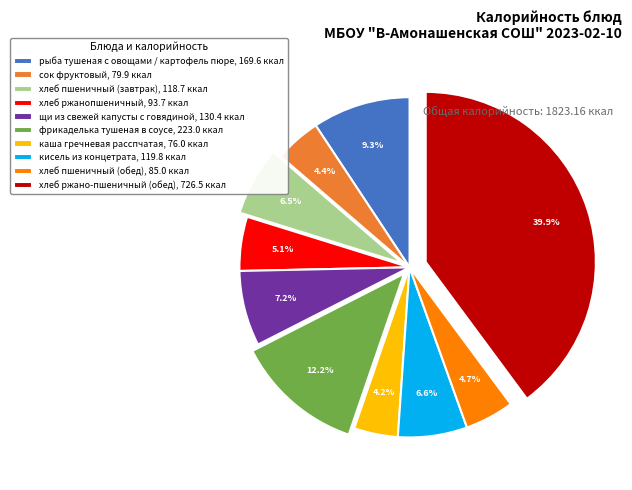

Count the number of slices in the pie.

10